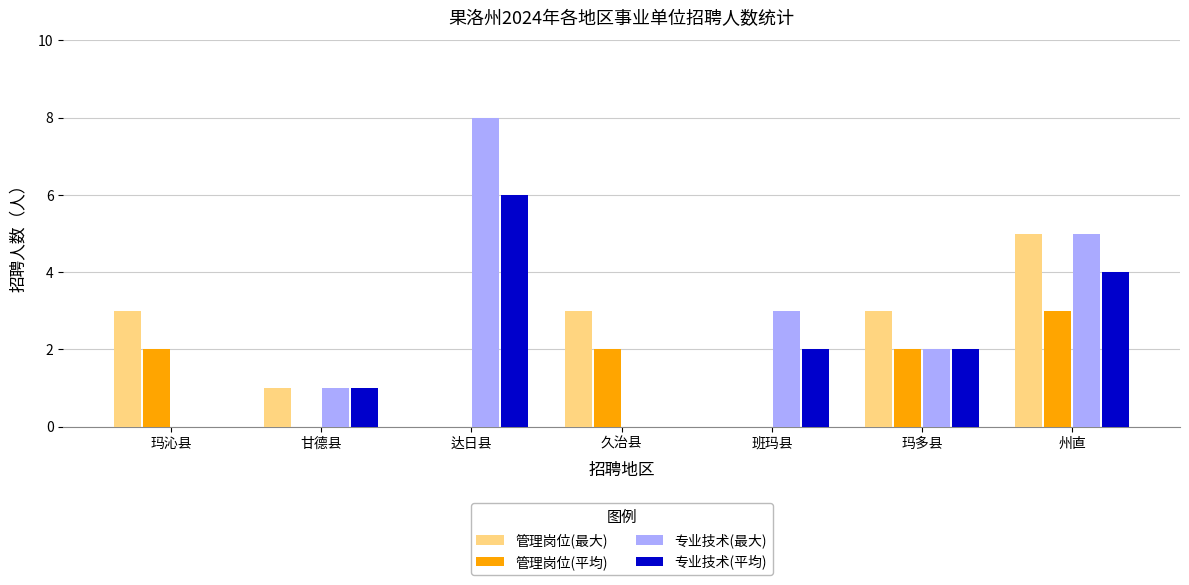

What is the total value across all series at 班玛县?

5